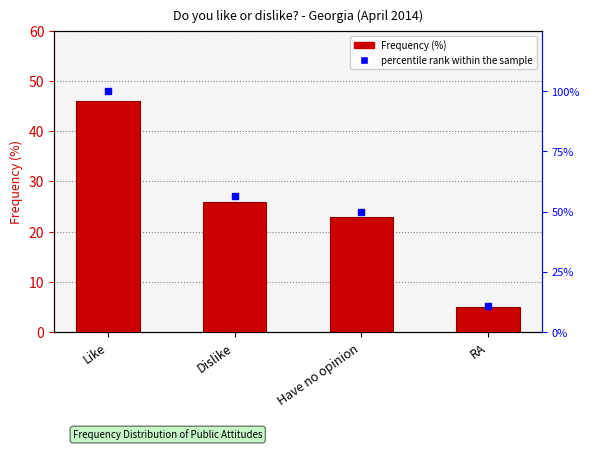

Which series has the largest total across all categories?

percentile rank within the sample